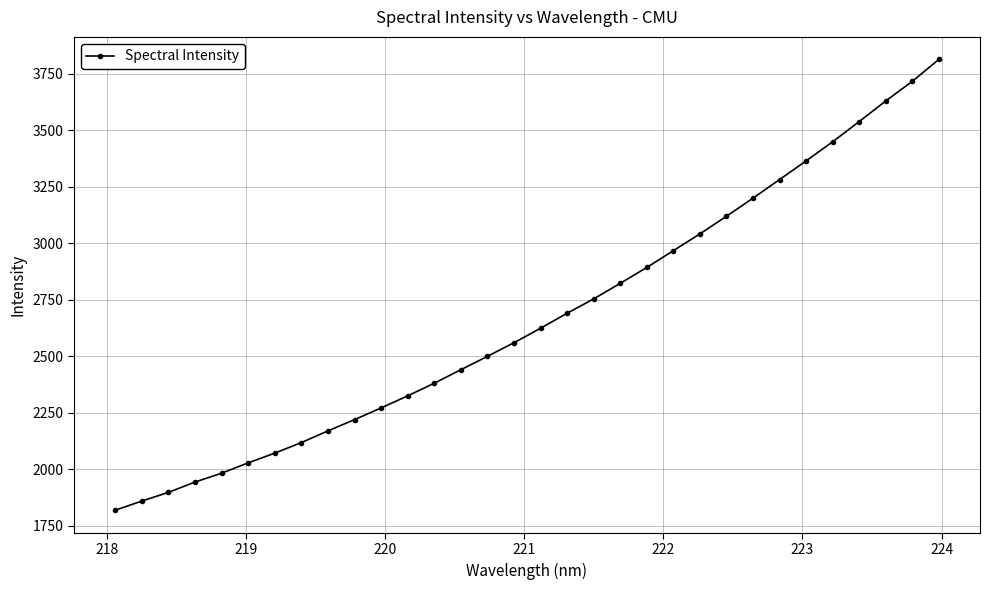

What is the value of the 29th point from the left?

3538.0